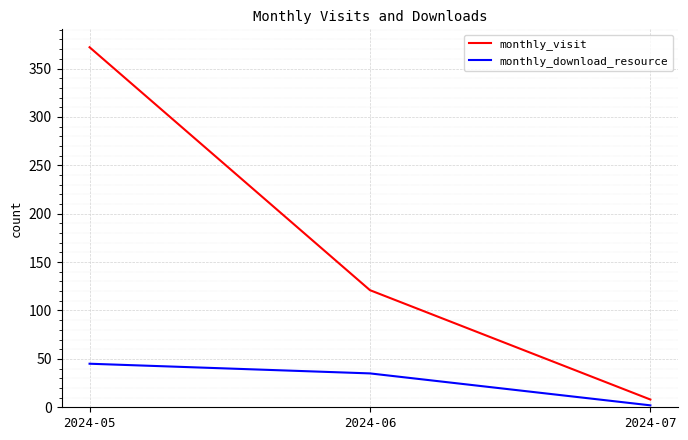

At 2024-07, list the series in order from smallest to largest.

monthly_download_resource, monthly_visit